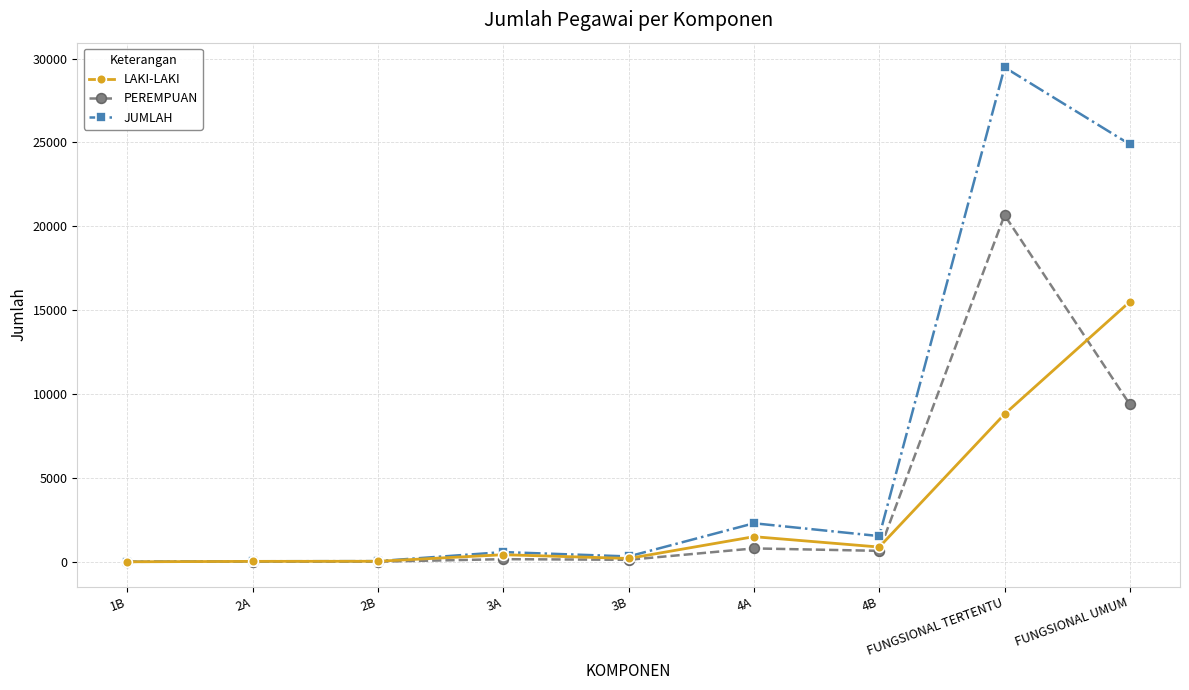

How many lines are shown in the chart?

3